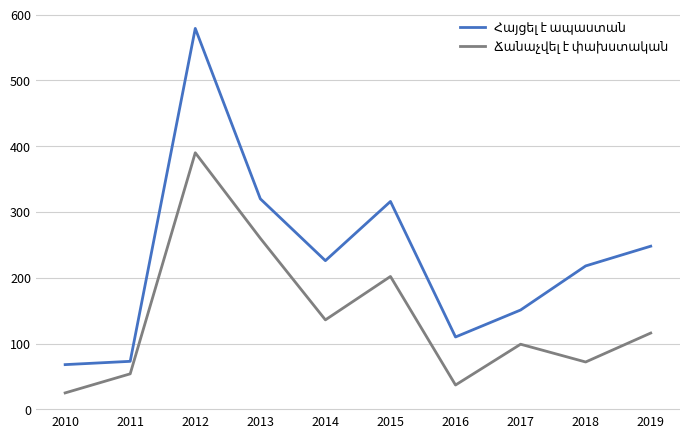

What is the greatest value displayed?

579